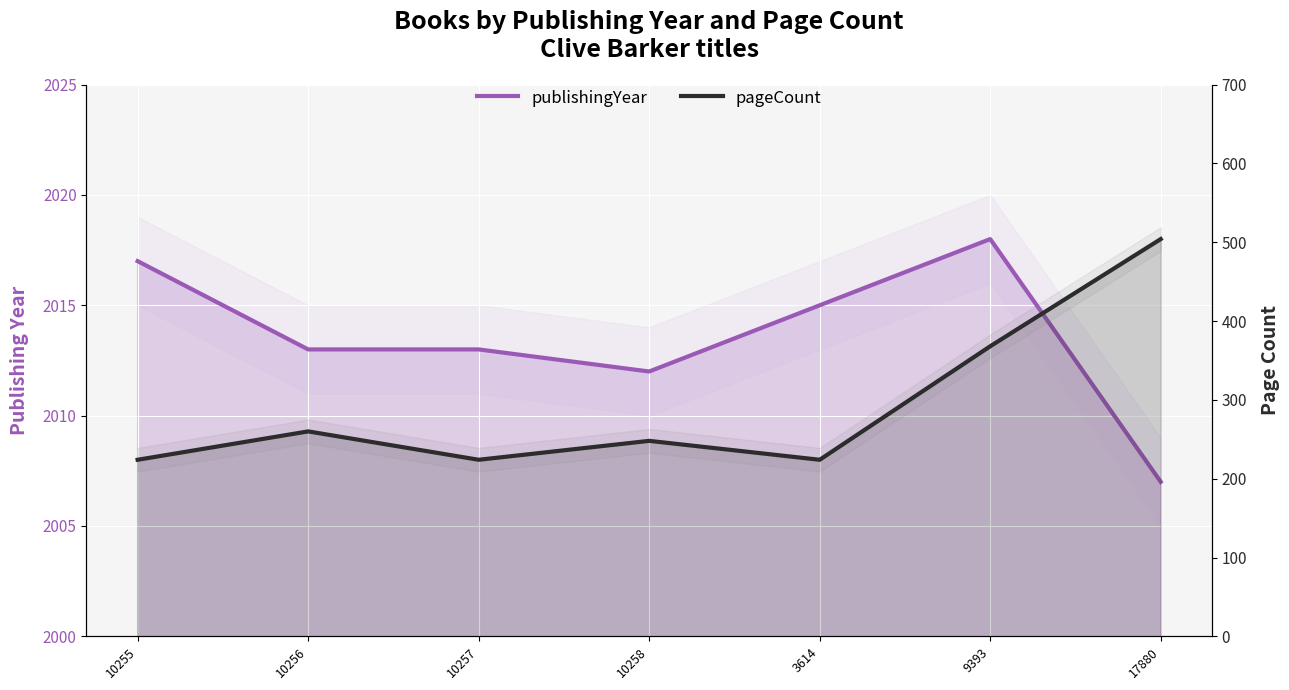

Is the value of pageCount at 10258 greater than the value of publishingYear at 10257?

No